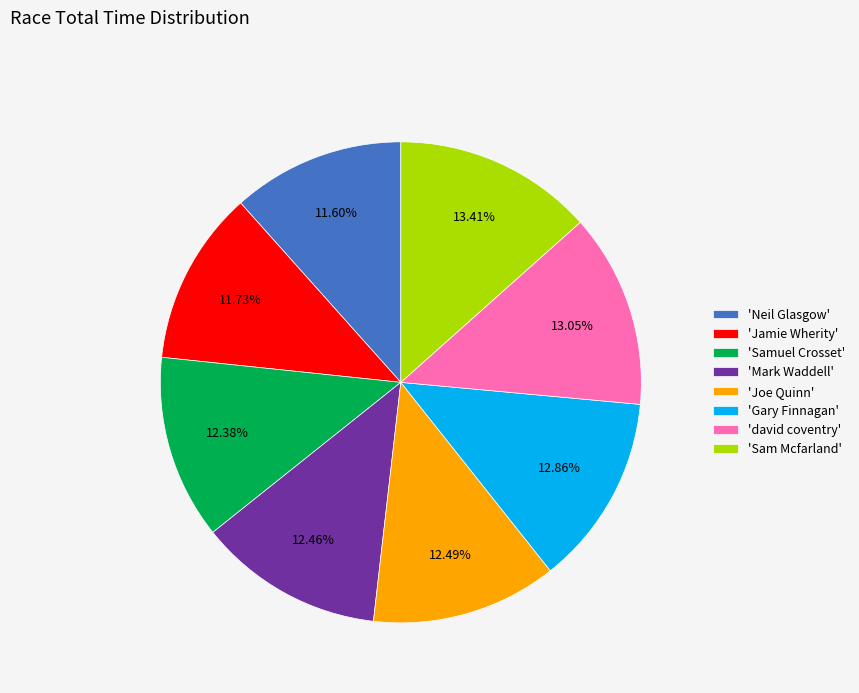

Does any single category account for the majority?

No